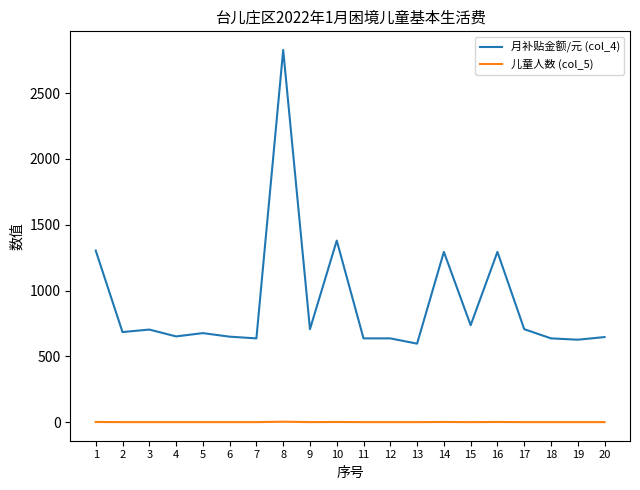

True or false: 儿童人数 (col_5) and 月补贴金额/元 (col_4) intersect in this chart.

False